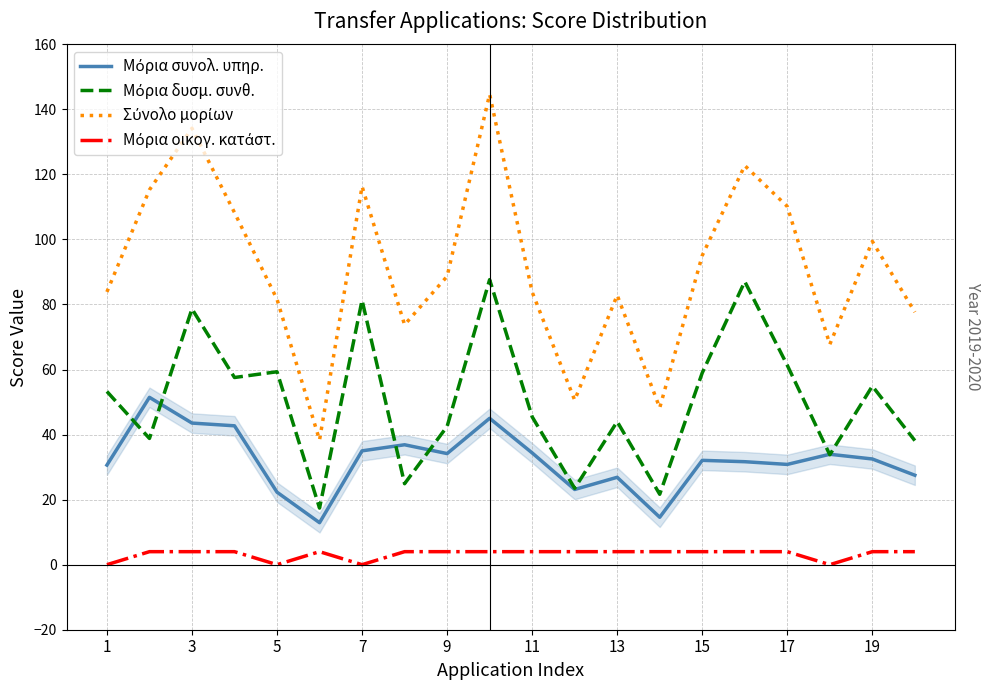

What is the spread (max minus min) of values at 19?

95.4